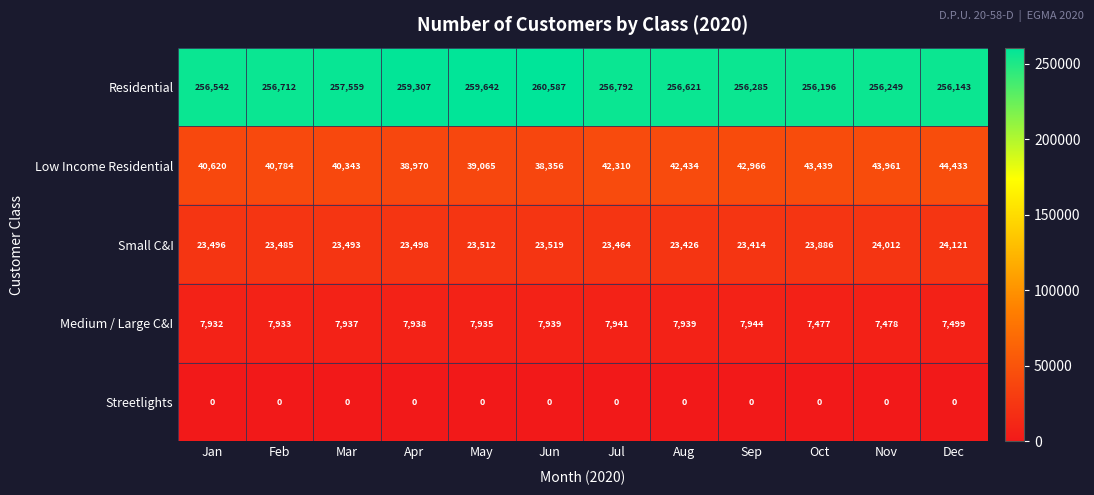

Where is Low Income Residential nearest to the value 41394?

Feb